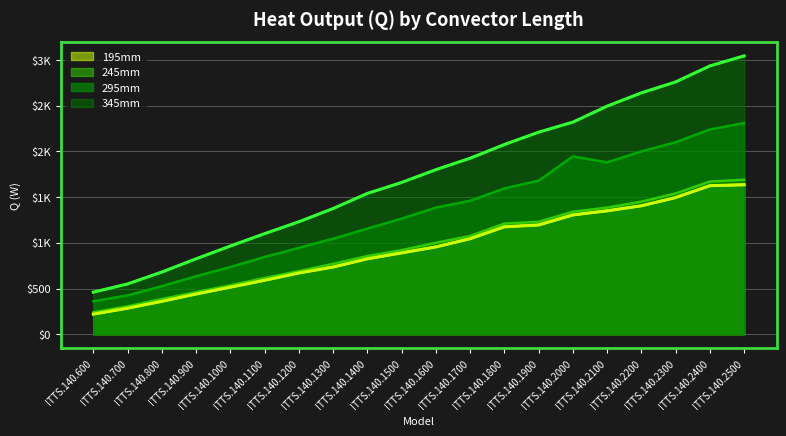

What are all the series names shown in the legend?

195mm, 245mm, 295mm, 345mm